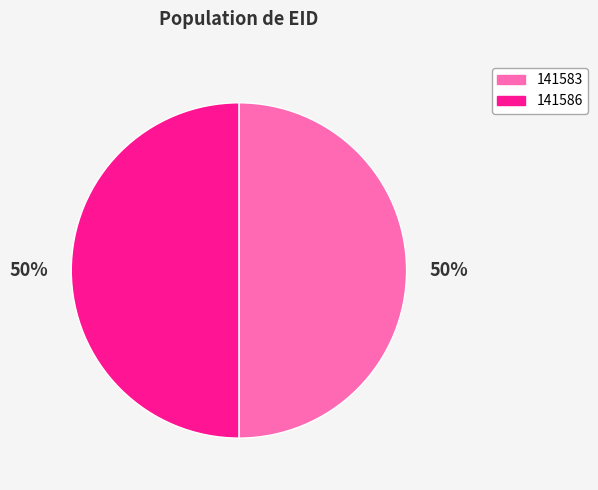

Count the number of slices in the pie.

2